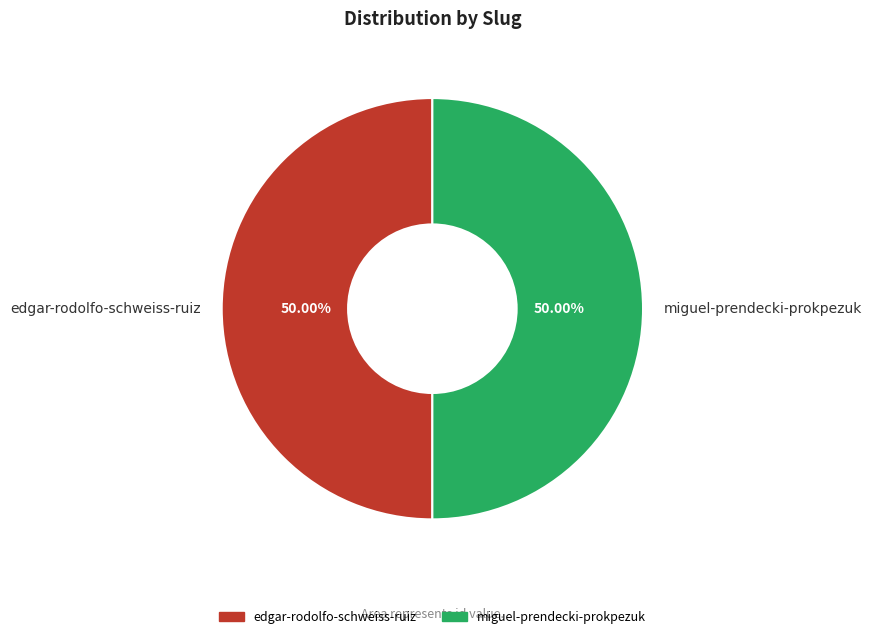

What is the ratio of the value at miguel-prendecki-prokpezuk to the value at edgar-rodolfo-schweiss-ruiz?

1.0